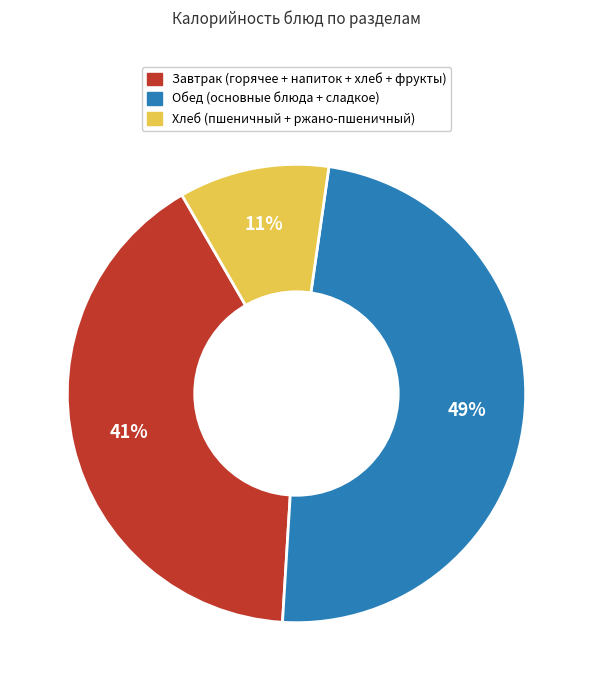

To the nearest percent, what is the difference between the largest and smallest slice percentages?

38%